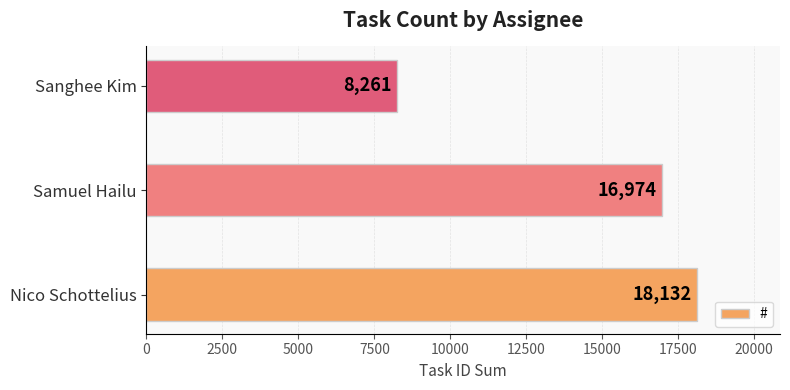

Where is the data nearest to the value 13196?

Samuel Hailu